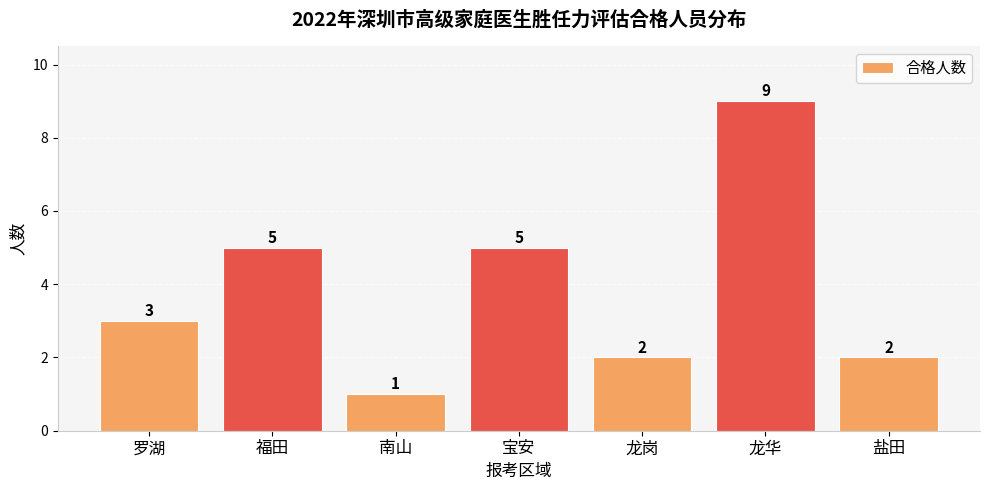

How many values are between 2 and 5?

5